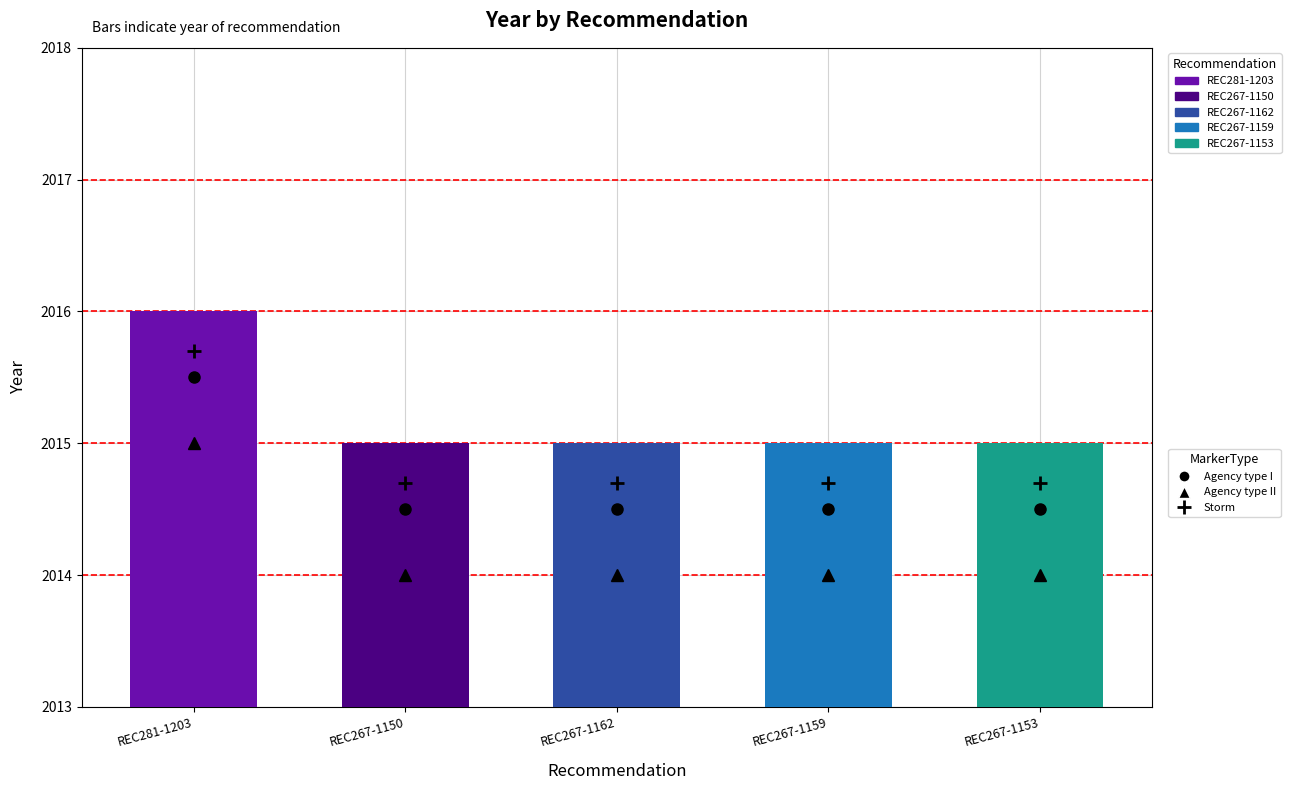

What is the smallest value displayed?

2015